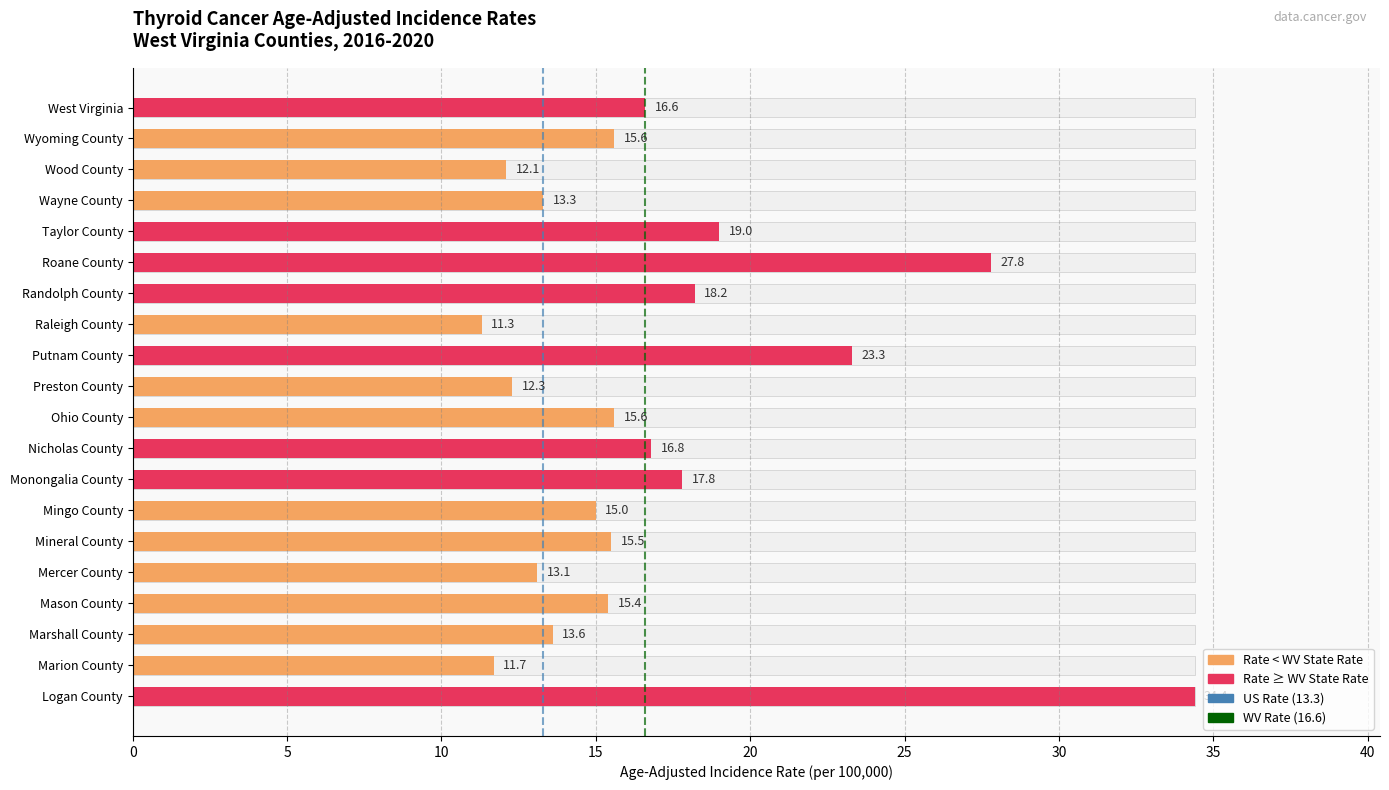

How many data points does each series have?

20